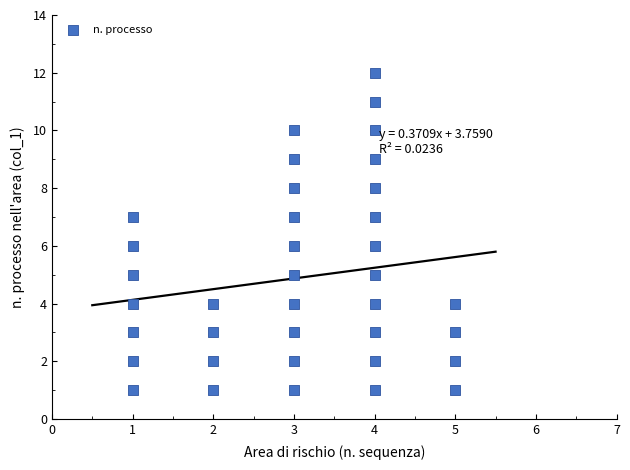

What is the range of X values (max minus min)?

4